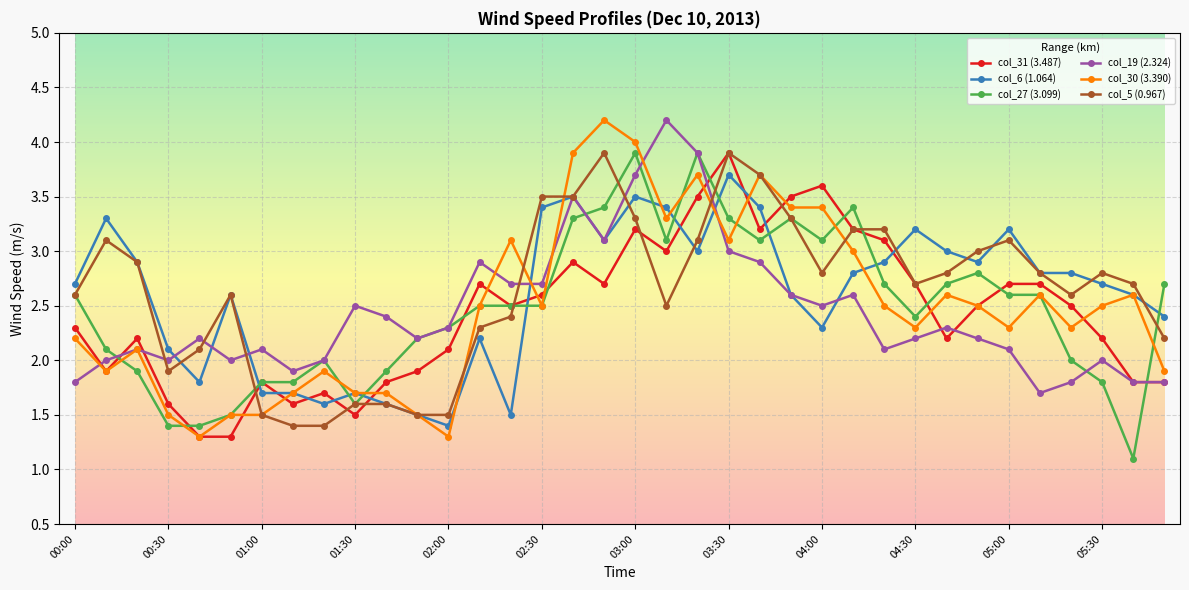

What is the lowest value of the col_6 (1.064) series?

1.4